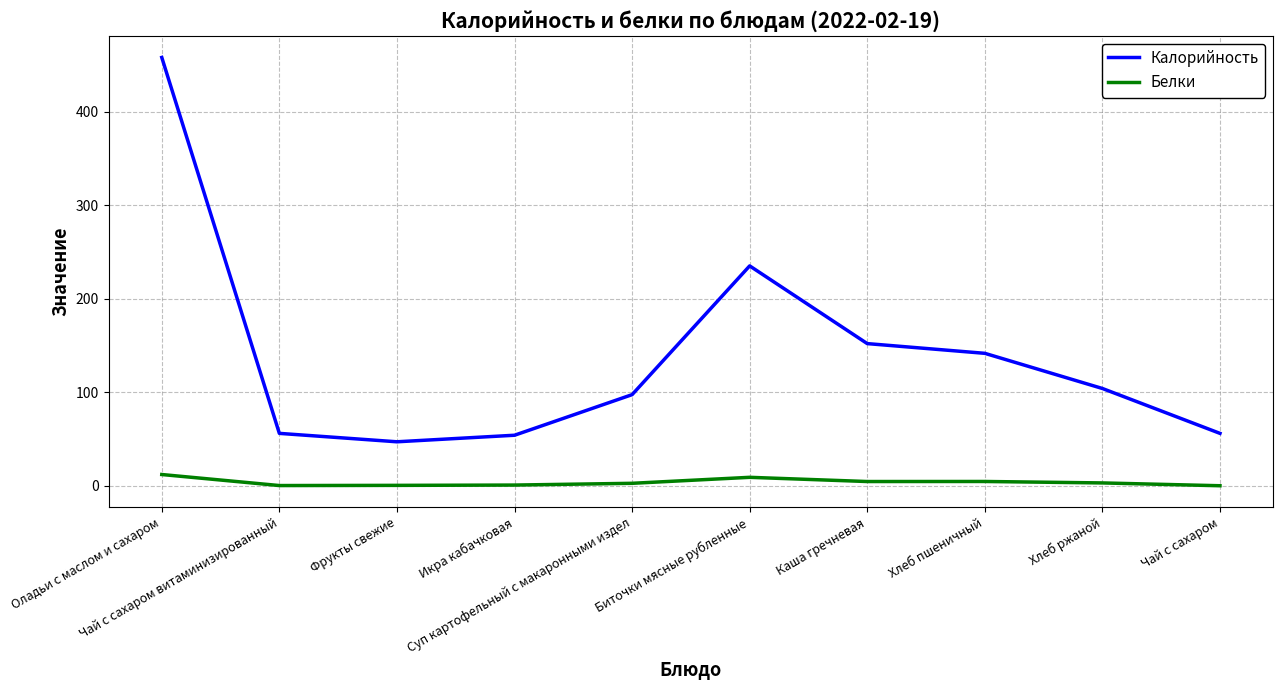

The Белки series shows 2.6 at Суп картофельный с макаронными издел. True or false?

True